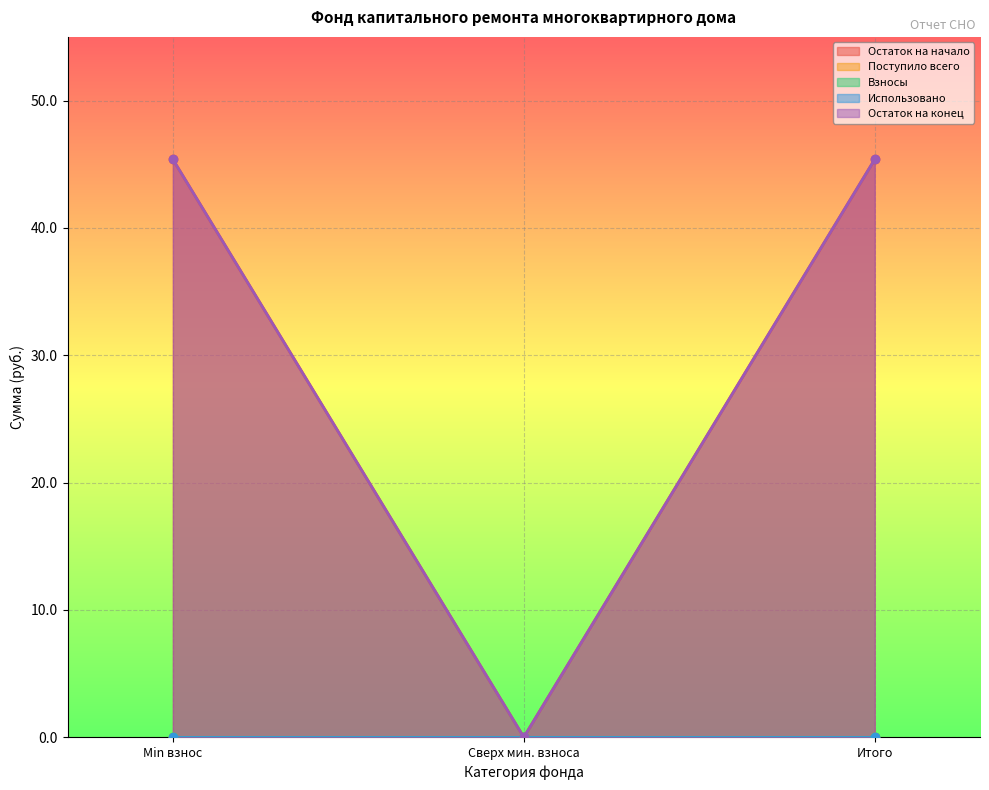

How many series are shown in this chart?

5